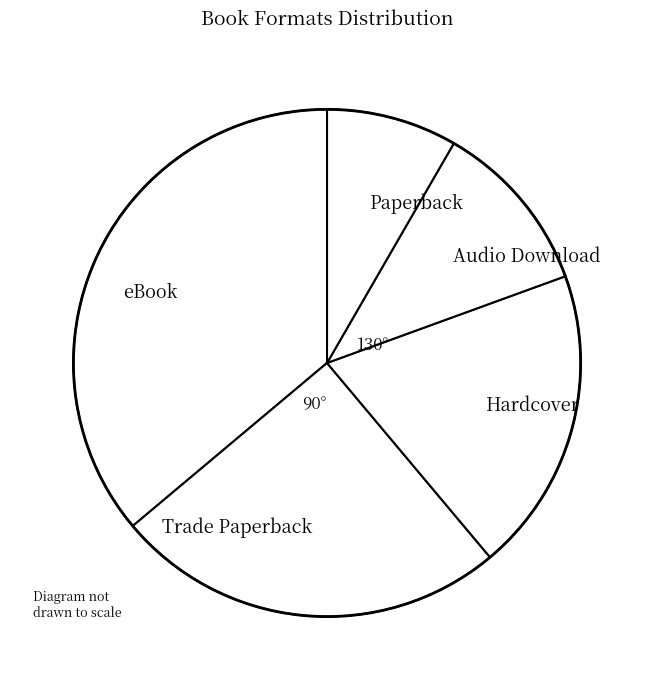

Is there a majority slice in this chart?

No